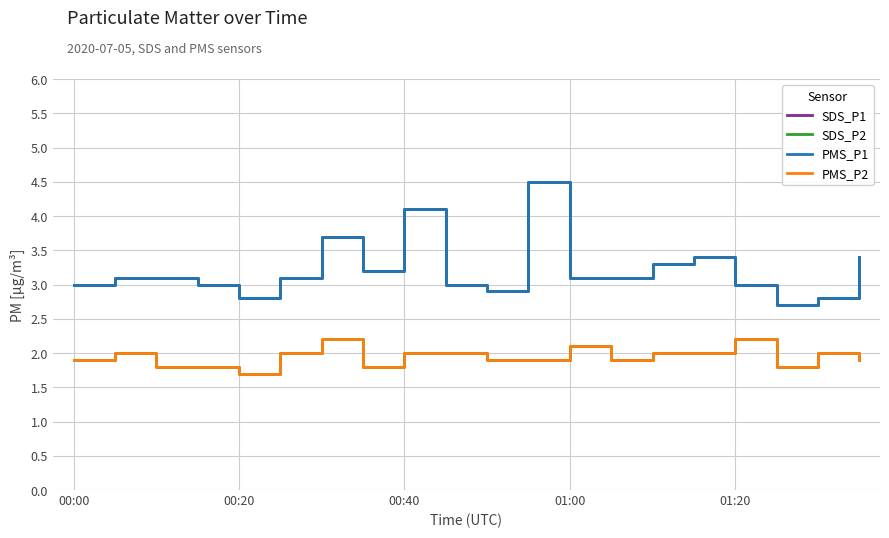

At which category is the sum across all series the highest?

11